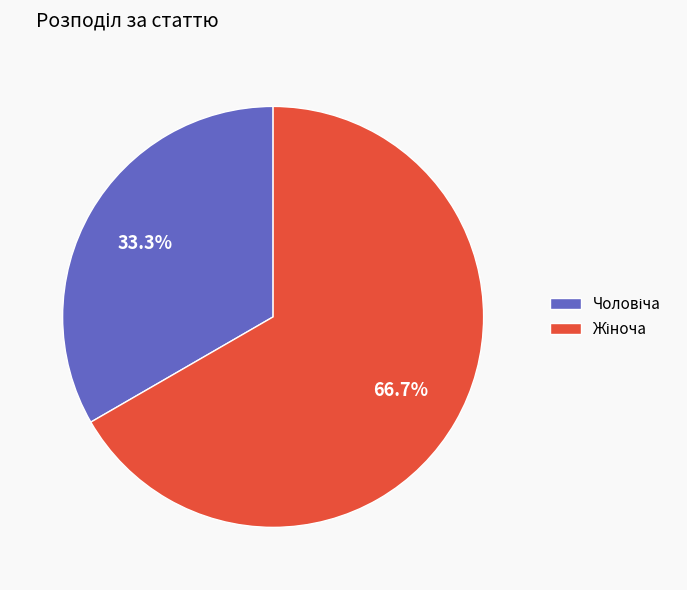

How many segments does this pie chart have?

2